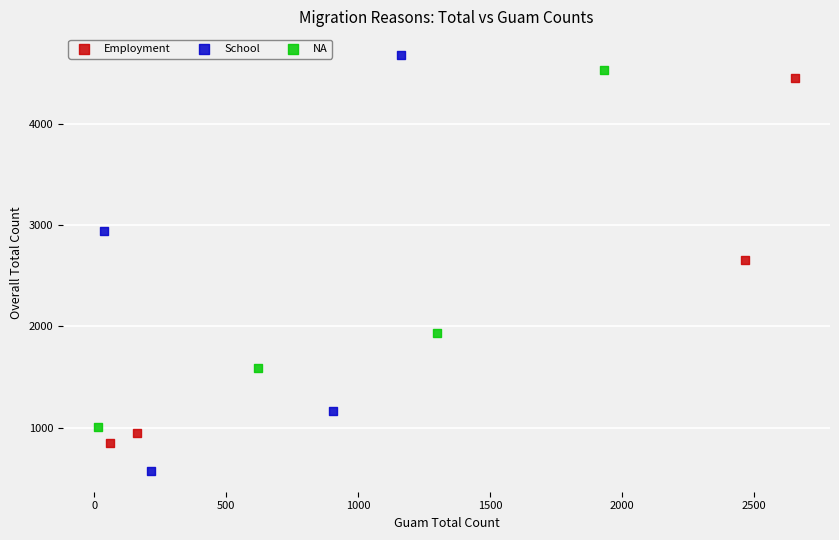

Which series reaches the minimum Y coordinate?

School